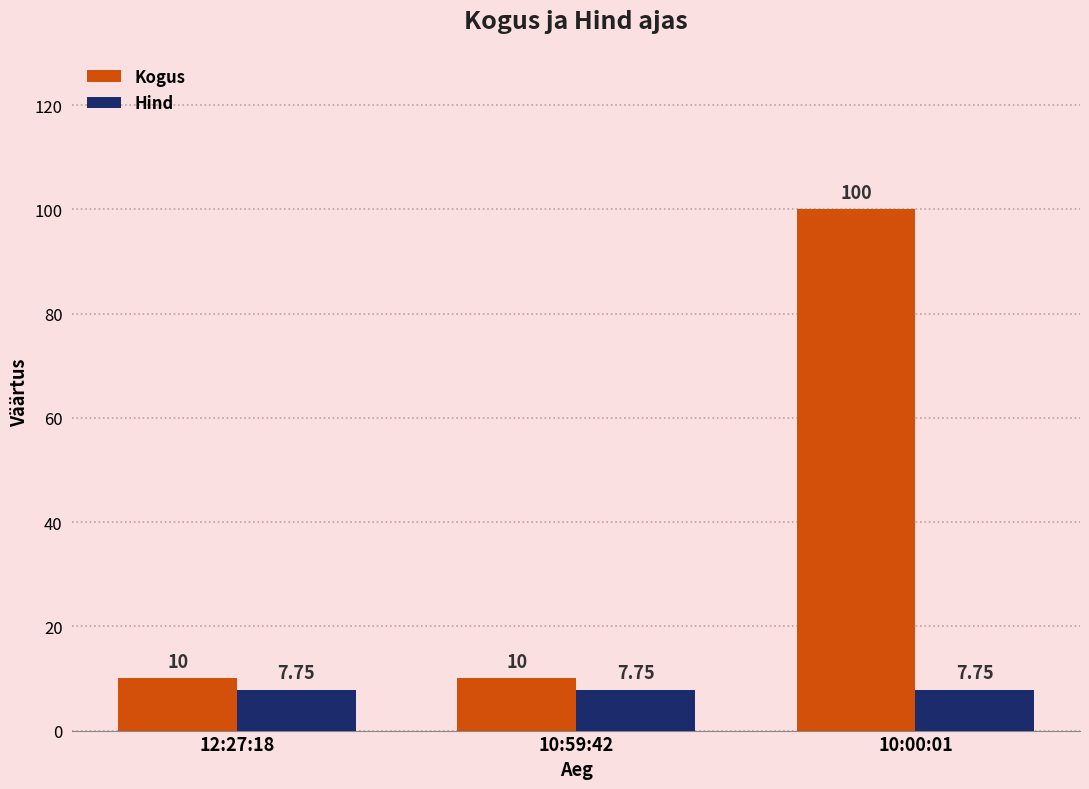

At 12:27:18, list the series in order from smallest to largest.

Hind, Kogus